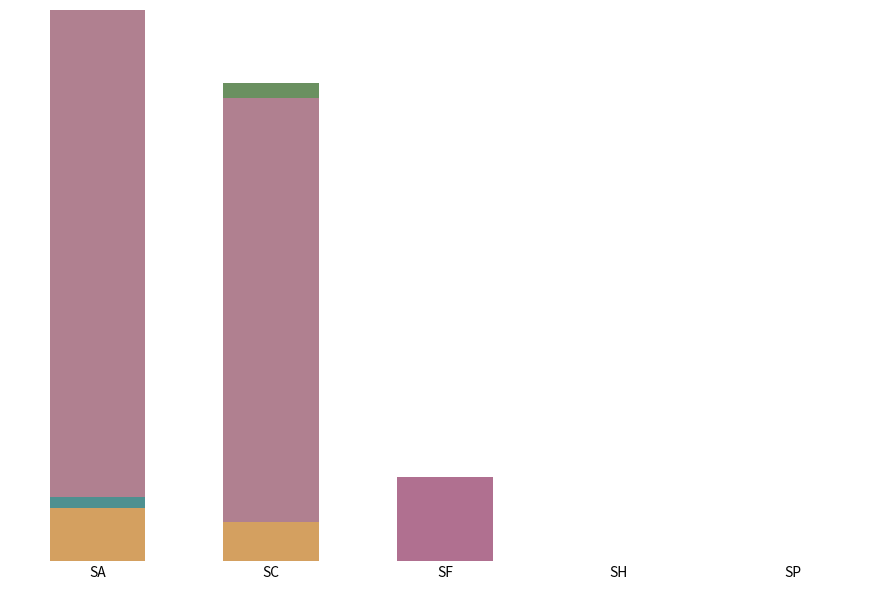

Does the chart contain stacked bars?

Yes